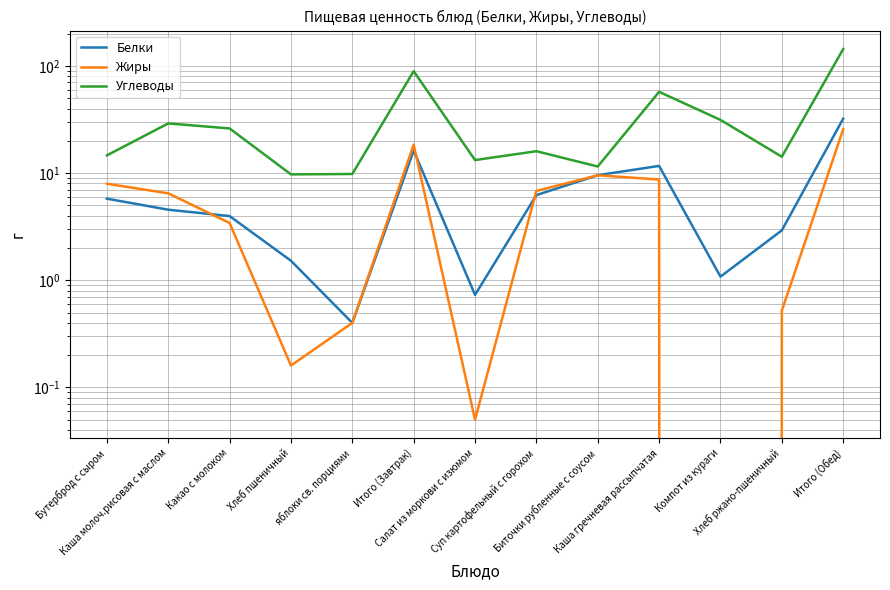

At how many categories does at least one series exceed 55?

3